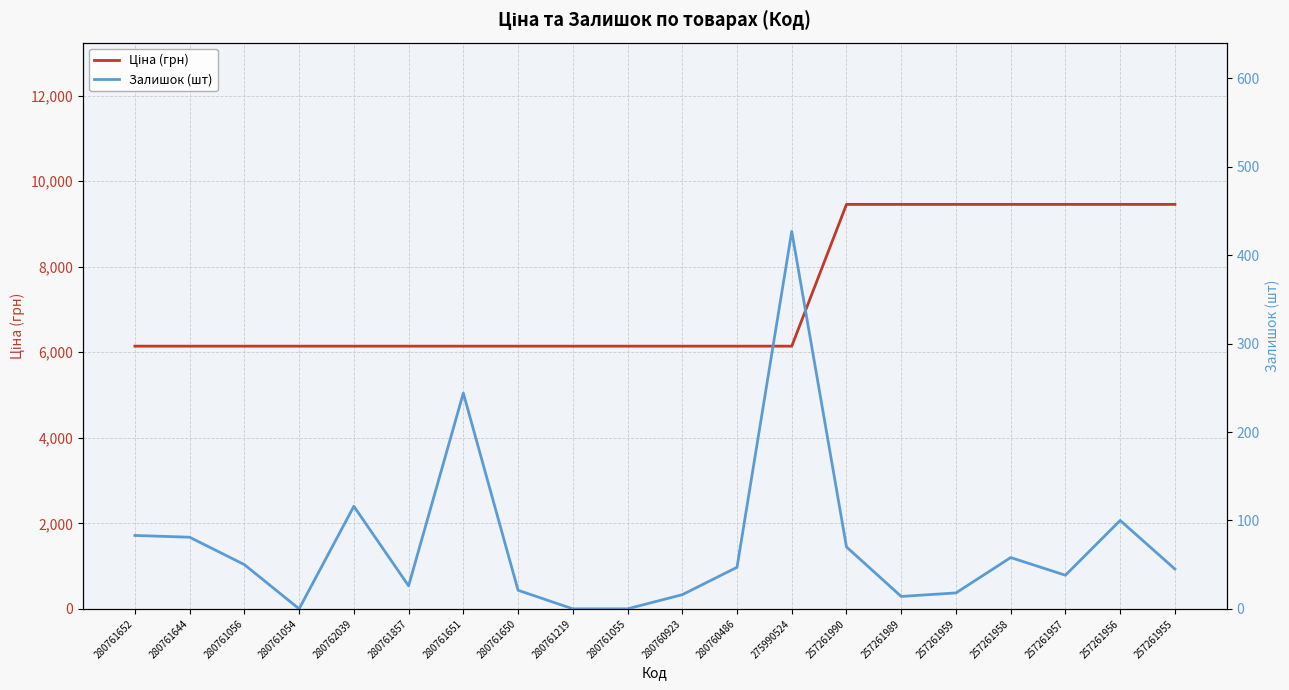

How many distinct data groups are displayed?

2